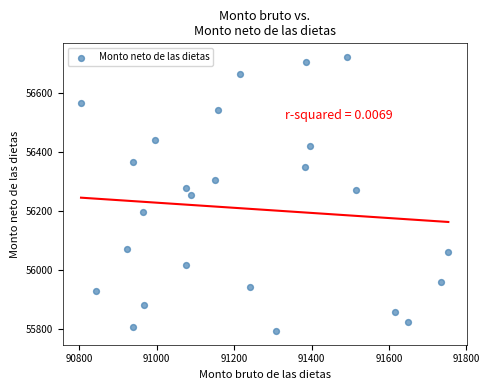

What is the range of Y values (max minus min)?

931.2